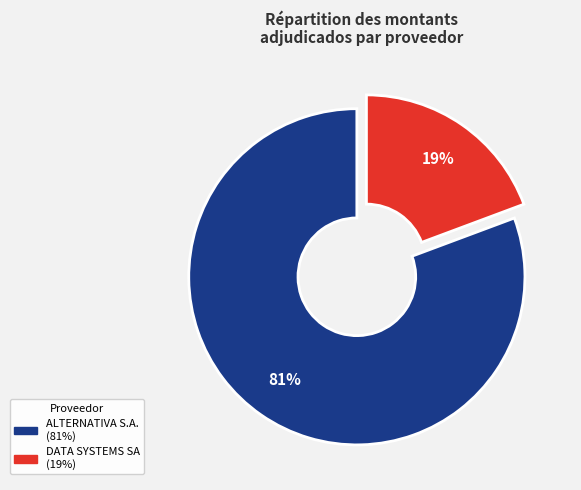

Is it true that DATA SYSTEMS SA is 19% of the pie?

True